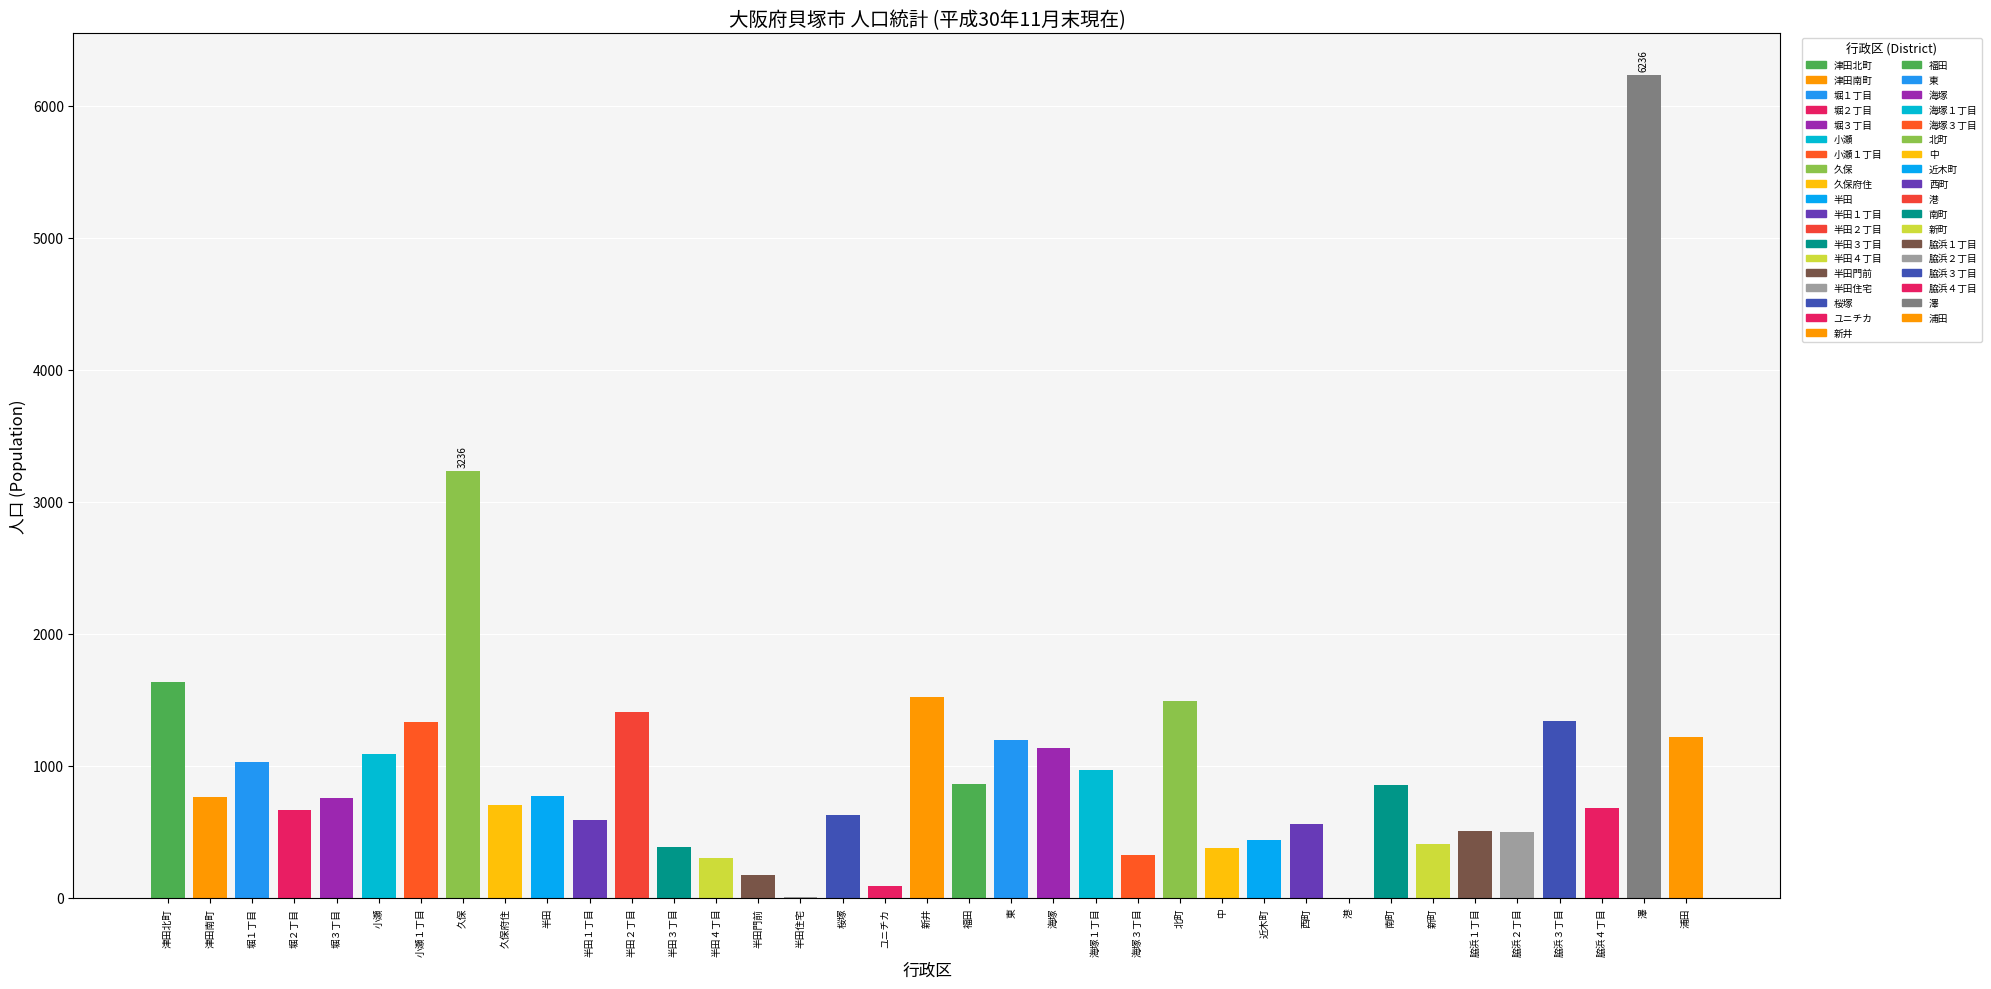

What is the sum of all values?

36190